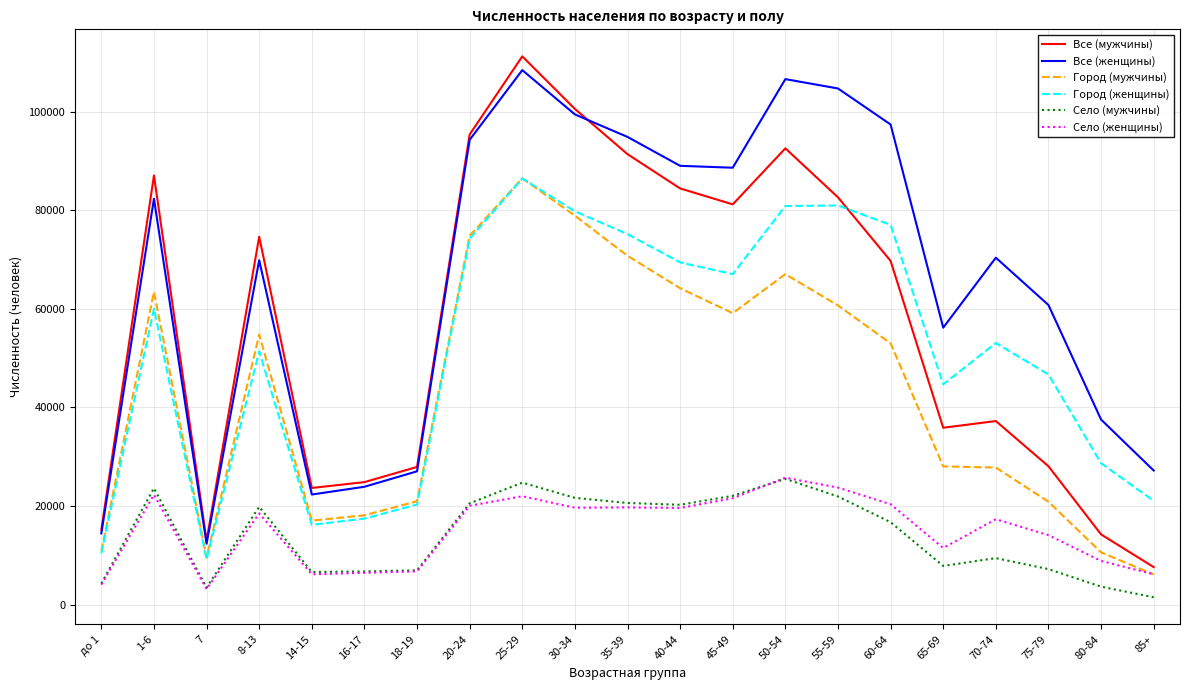

Which category has the highest value across all series?

25-29